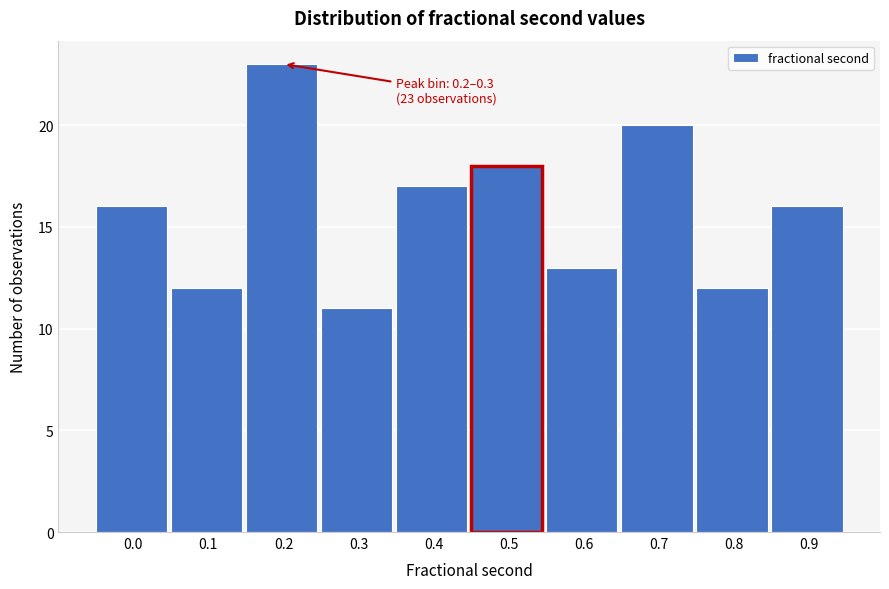

Reading right to left, transcribe all the data shown in this chart.

0.9=16	0.8=12	0.7=20	0.6=13	0.5=18	0.4=17	0.3=11	0.2=23	0.1=12	0.0=16